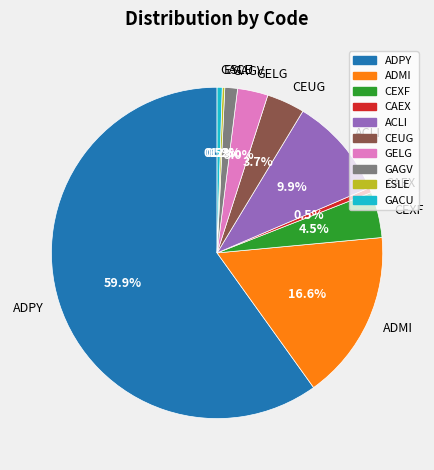

What percentage is NOT represented by CEXF?

95.5%